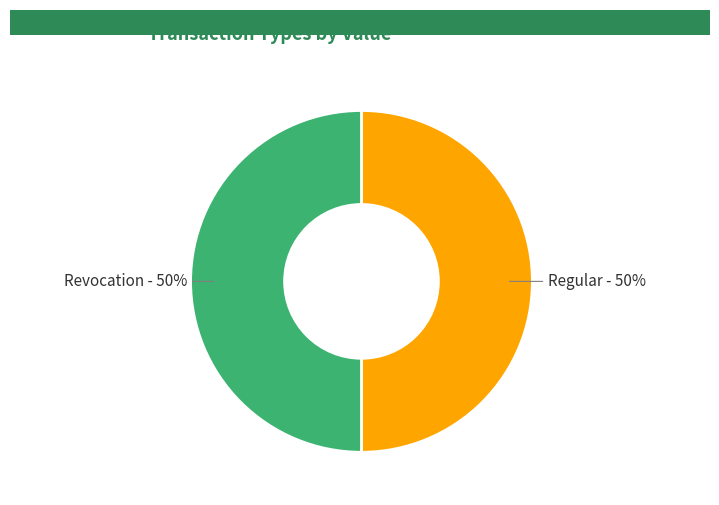

Do Revocation and Regular together represent more than half of the pie?

Yes